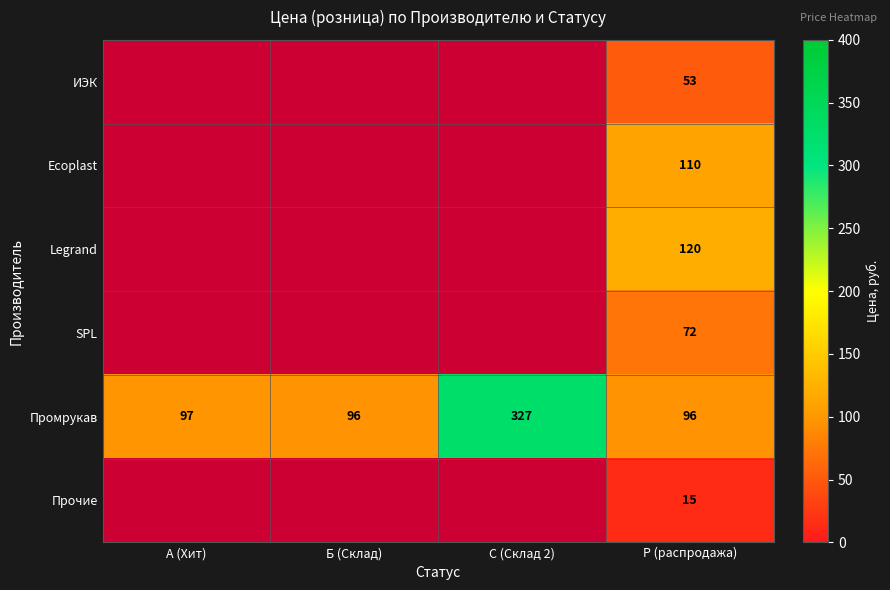

At which category is the sum across all series the highest?

Р (распродажа)